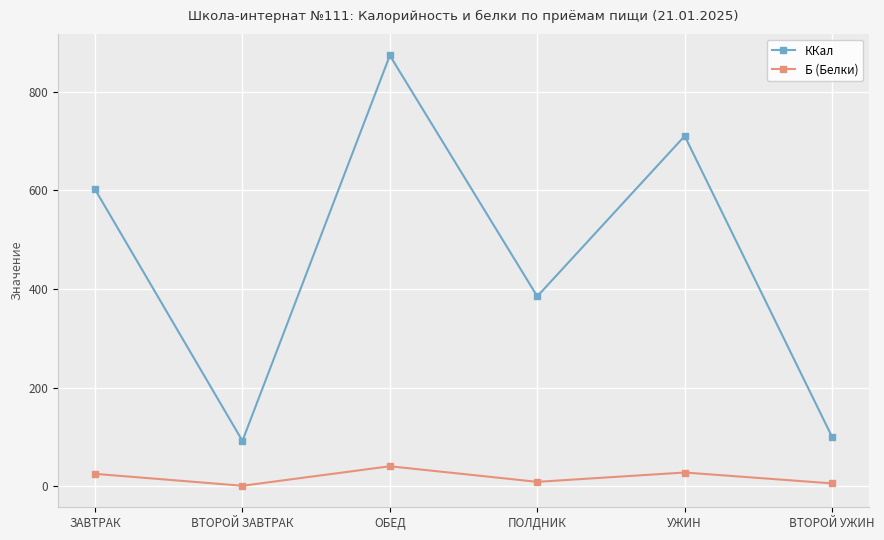

What is the highest value of the Б (Белки) series?

40.5